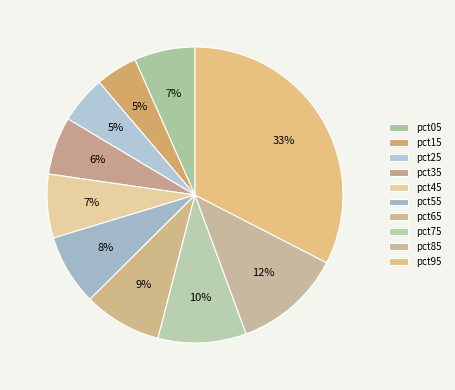

What percentage is NOT represented by pct65?

91.5%